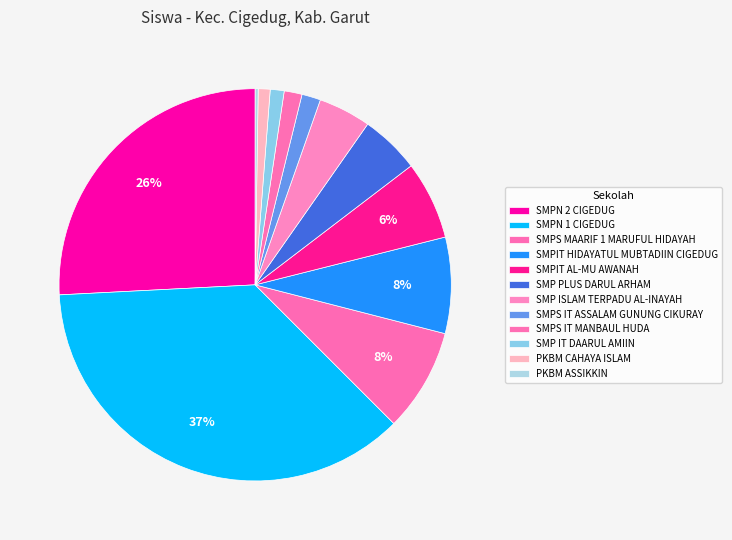

To the nearest percent, what is the difference between the largest and smallest slice percentages?

36%